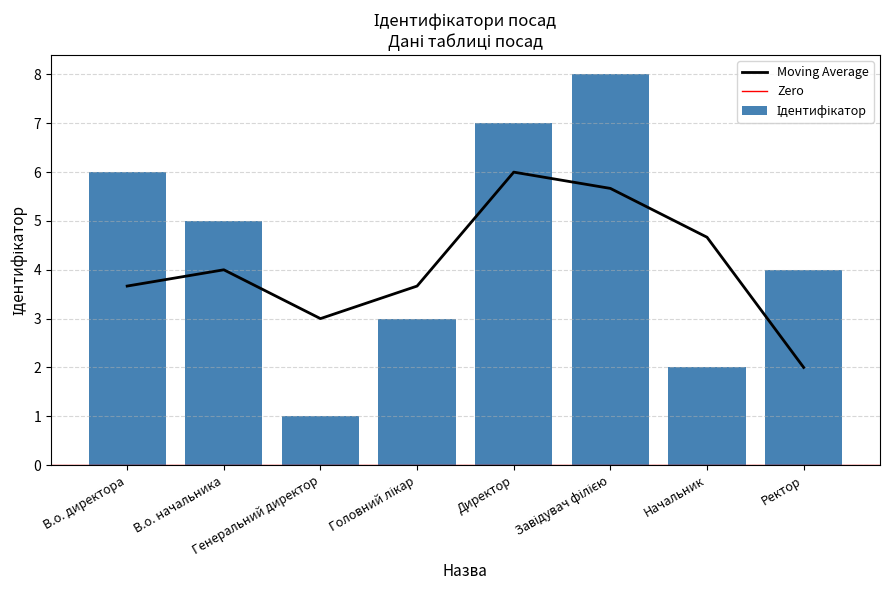

What is the difference between the values at Ректор and В.о. начальника?

1